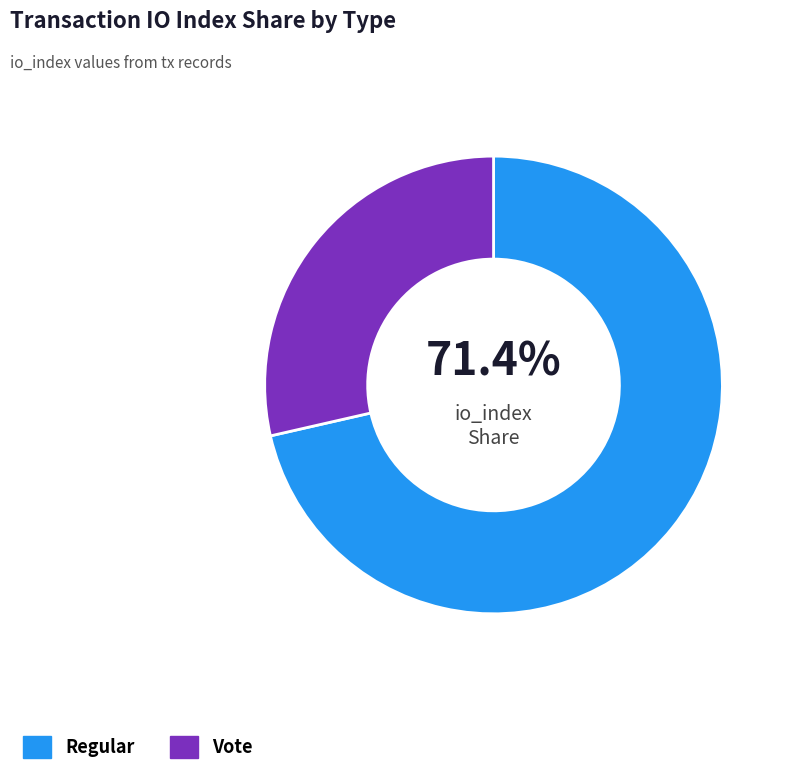

The Vote slice represents 35% of the pie. True or false?

False